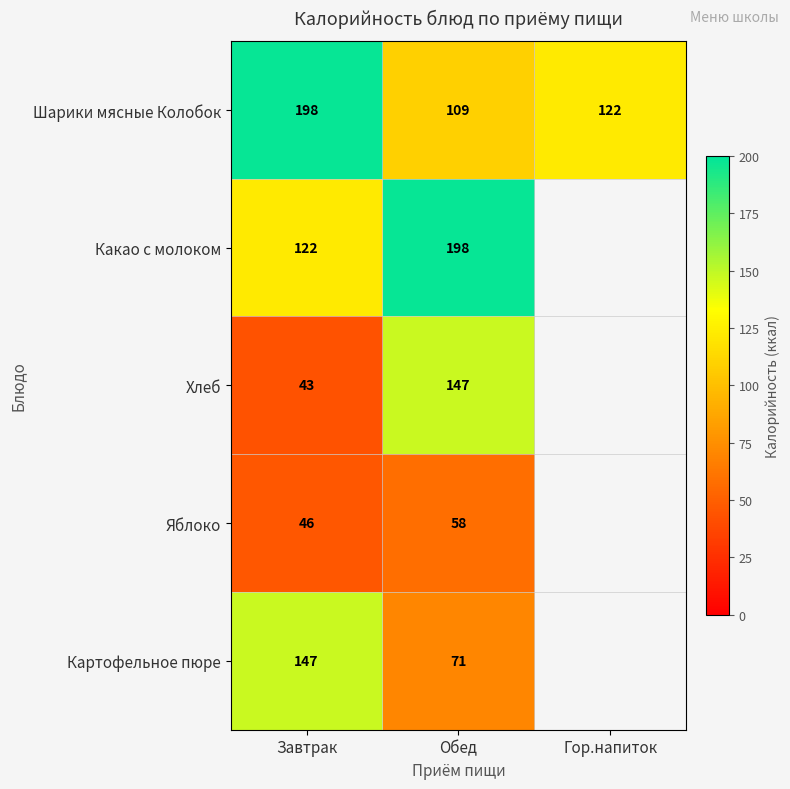

Which category has the lowest value in the Шарики мясные Колобок series?

Обед